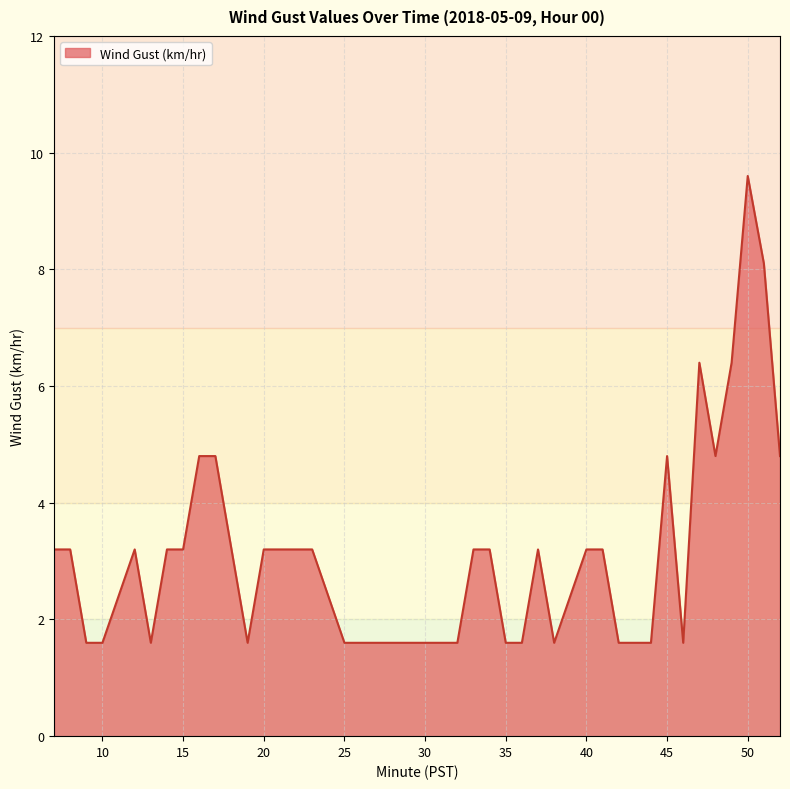

What is the difference between the maximum and minimum values?

8.0